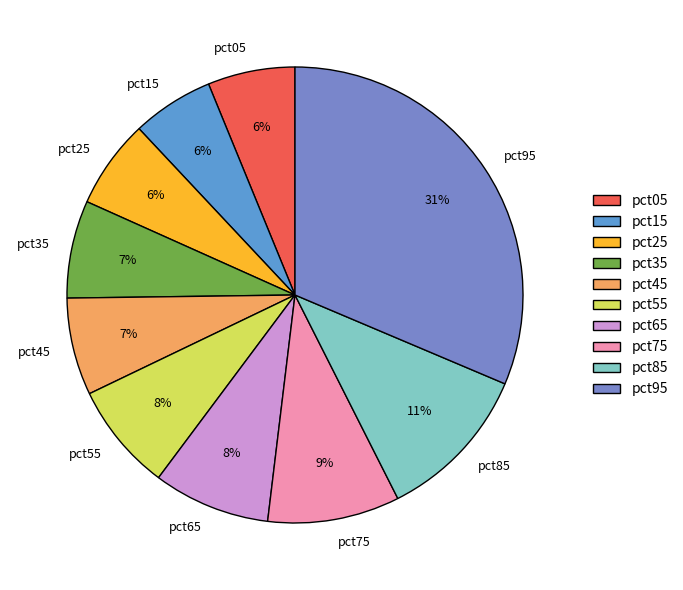

Combined, do pct55 and pct35 account for over 50%?

No